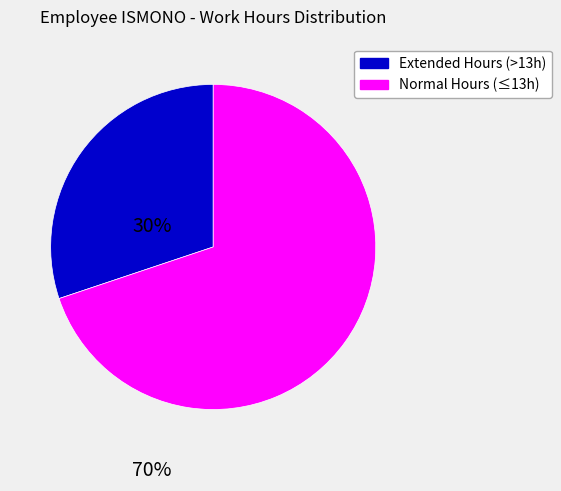

Is the sum of Extended Hours (>13h) and Normal Hours (≤13h) greater than half?

Yes